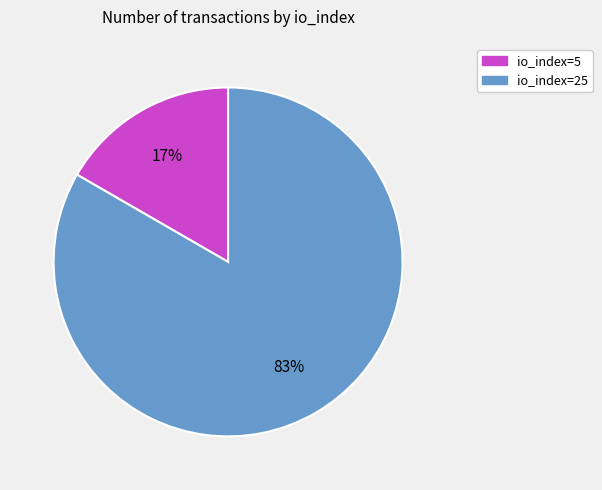

Count the number of slices in the pie.

2